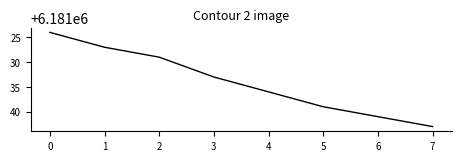

True or false: the data has more than 0 interior local peaks.

False